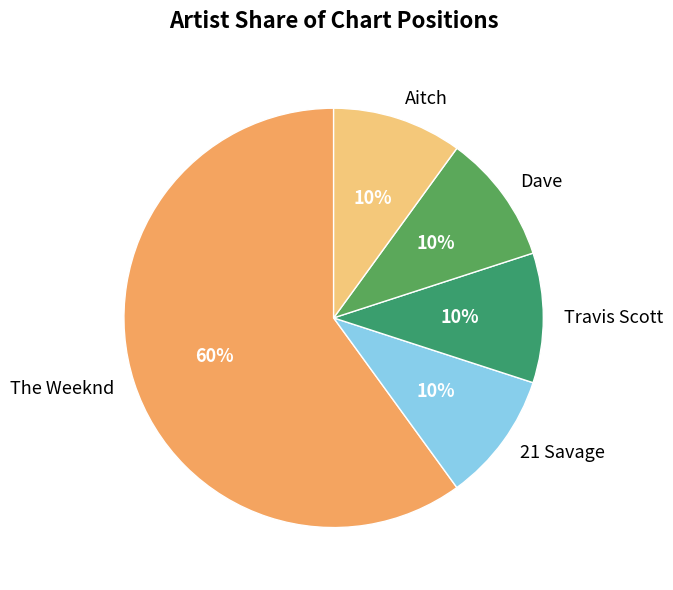

Combined, do The Weeknd and Travis Scott account for over 50%?

Yes